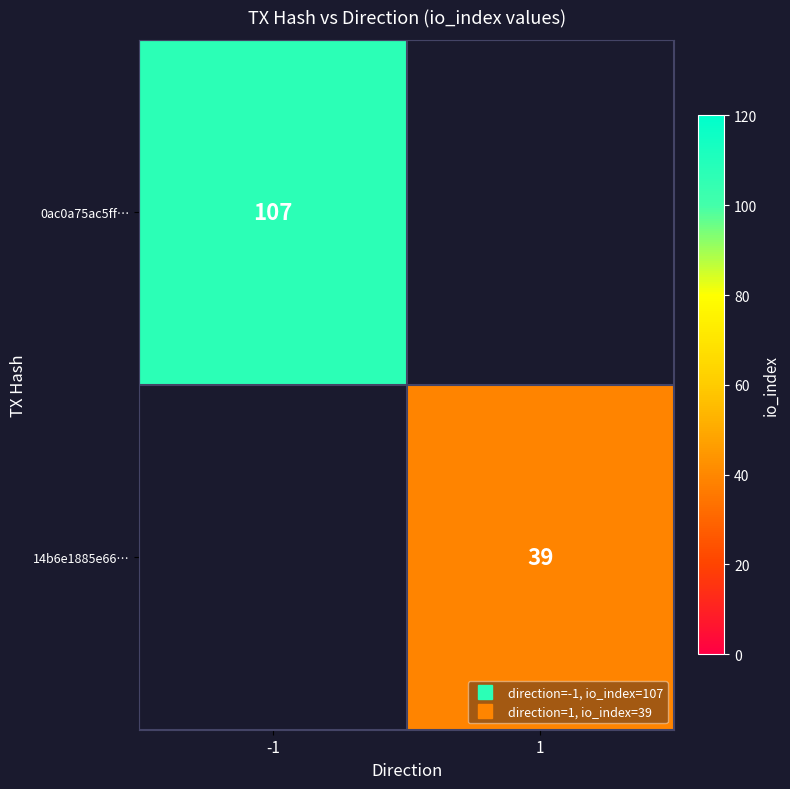

What is the maximum value for 0ac0a75ac5ff…?

107.0